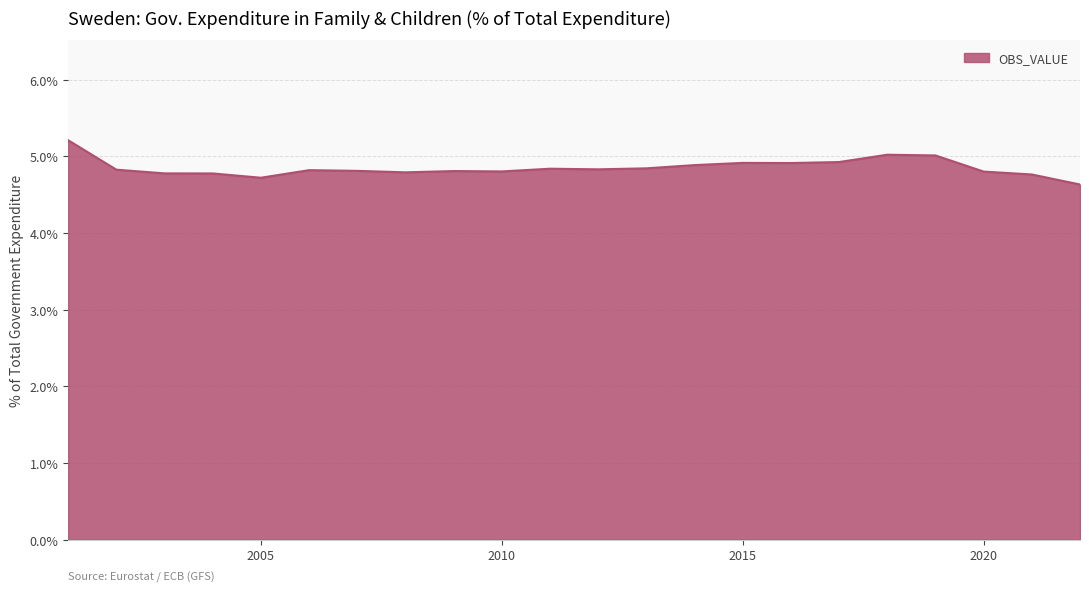

What is the smallest value displayed?

4.6